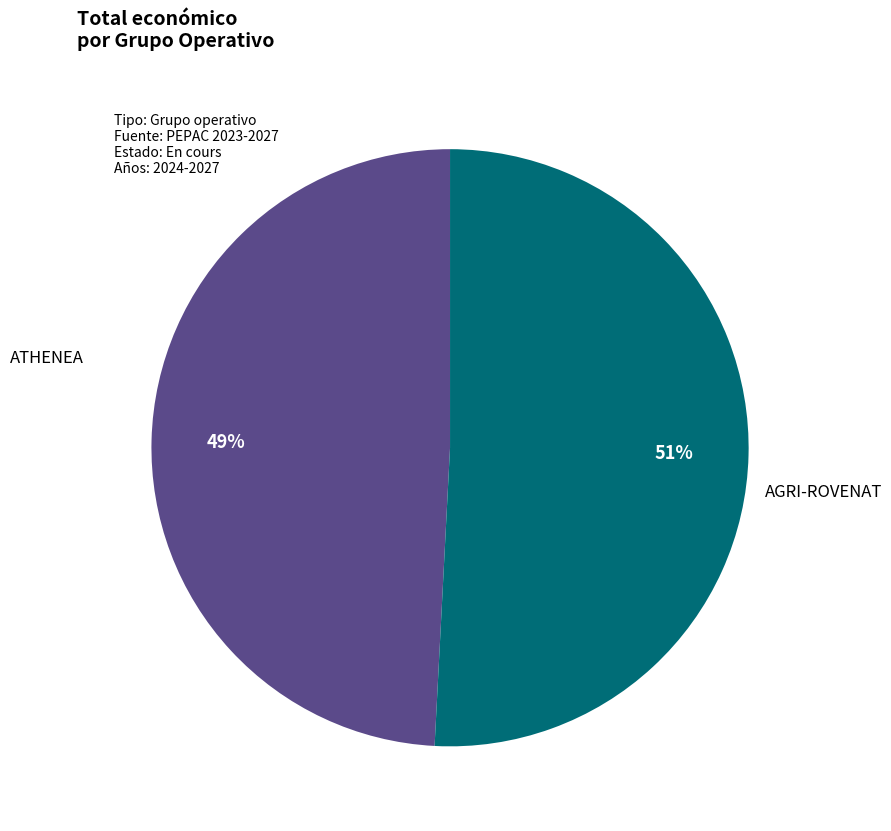

To the nearest percent, what is the average slice percentage?

50%